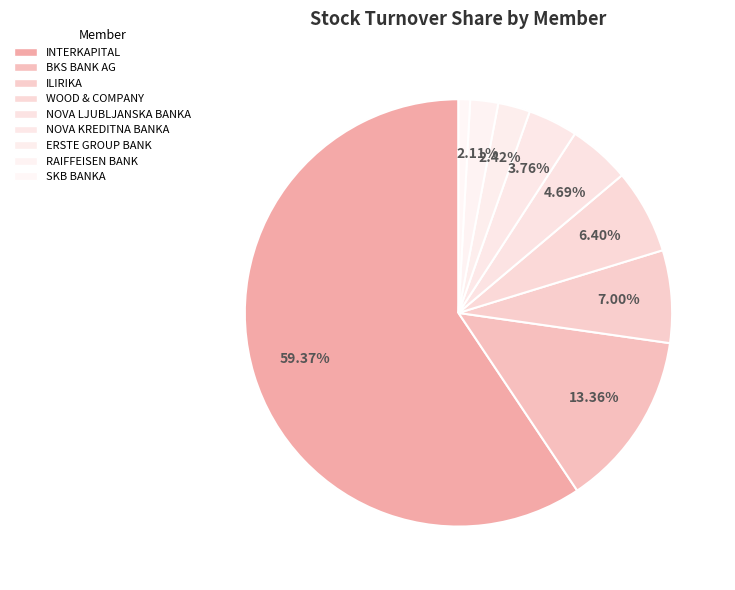

How many slices are in this pie chart?

9